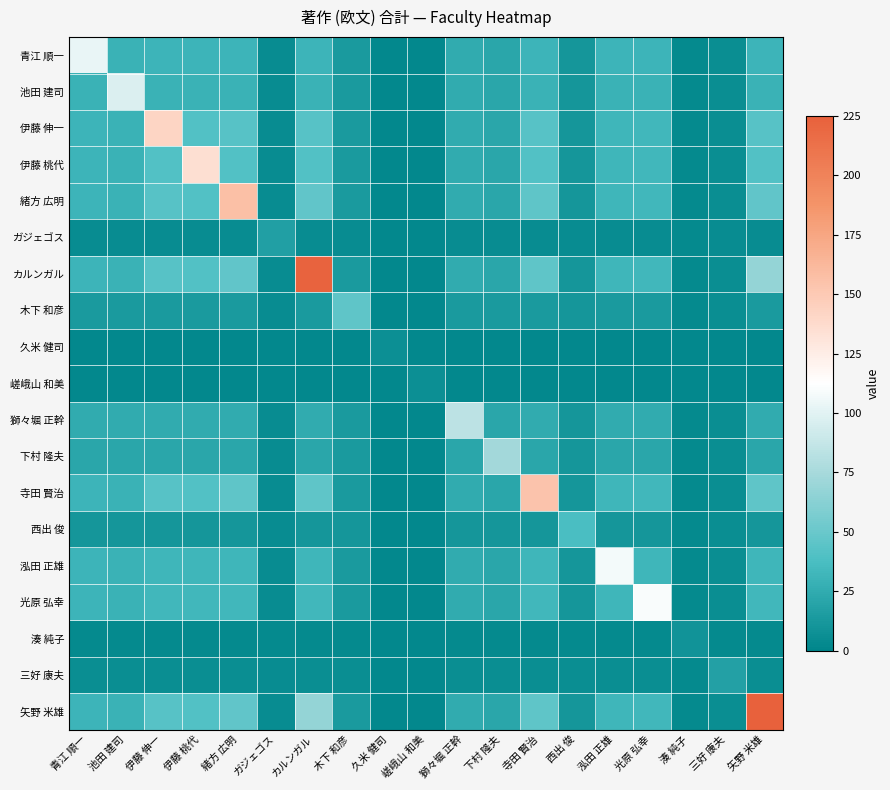

How many distinct data groups are displayed?

19